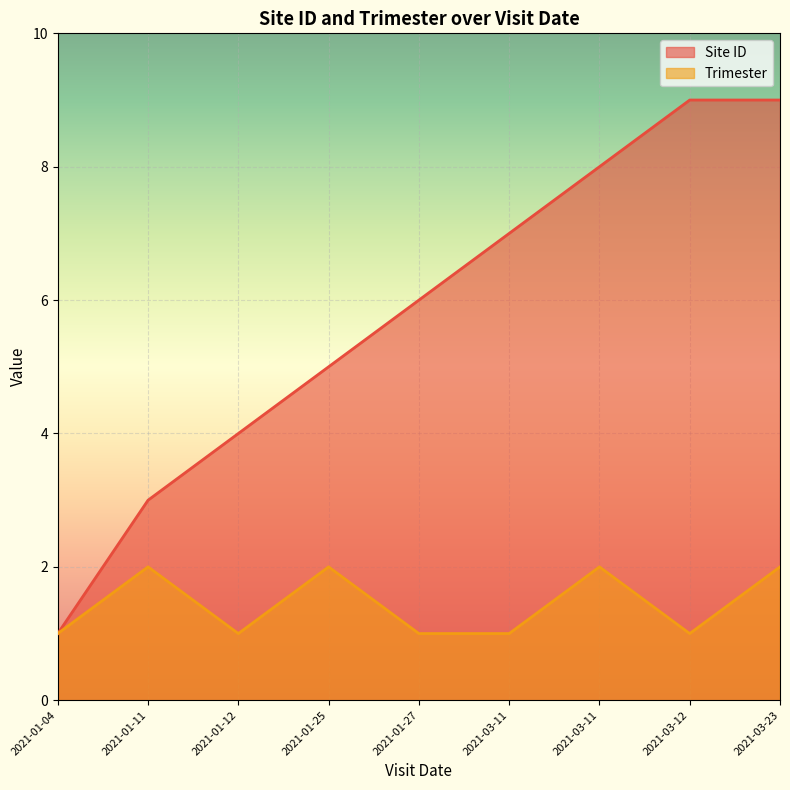

In Trimester, how many points are lower than both neighbors (excluding endpoints)?

2